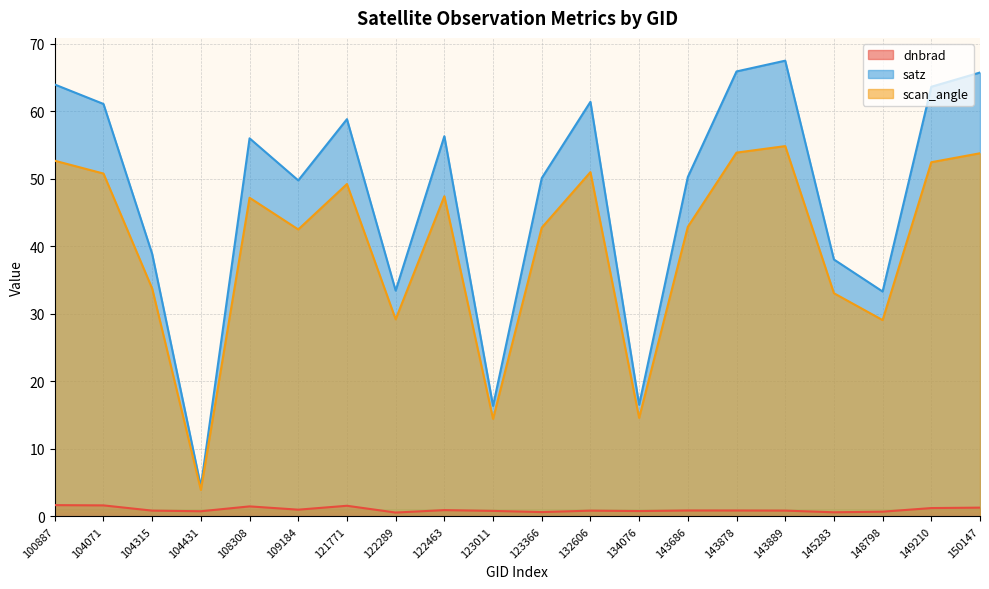

What is the difference between the second highest and minimum values in the satz series?

61.5